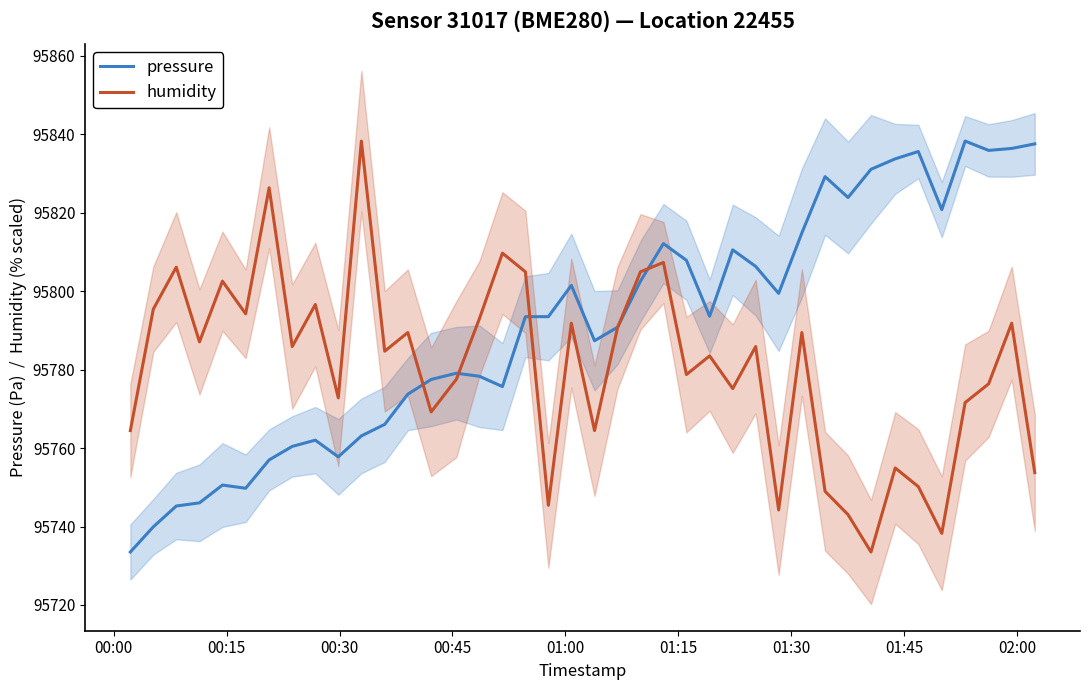

What value does the humidity series have at 00:00?

95764.4